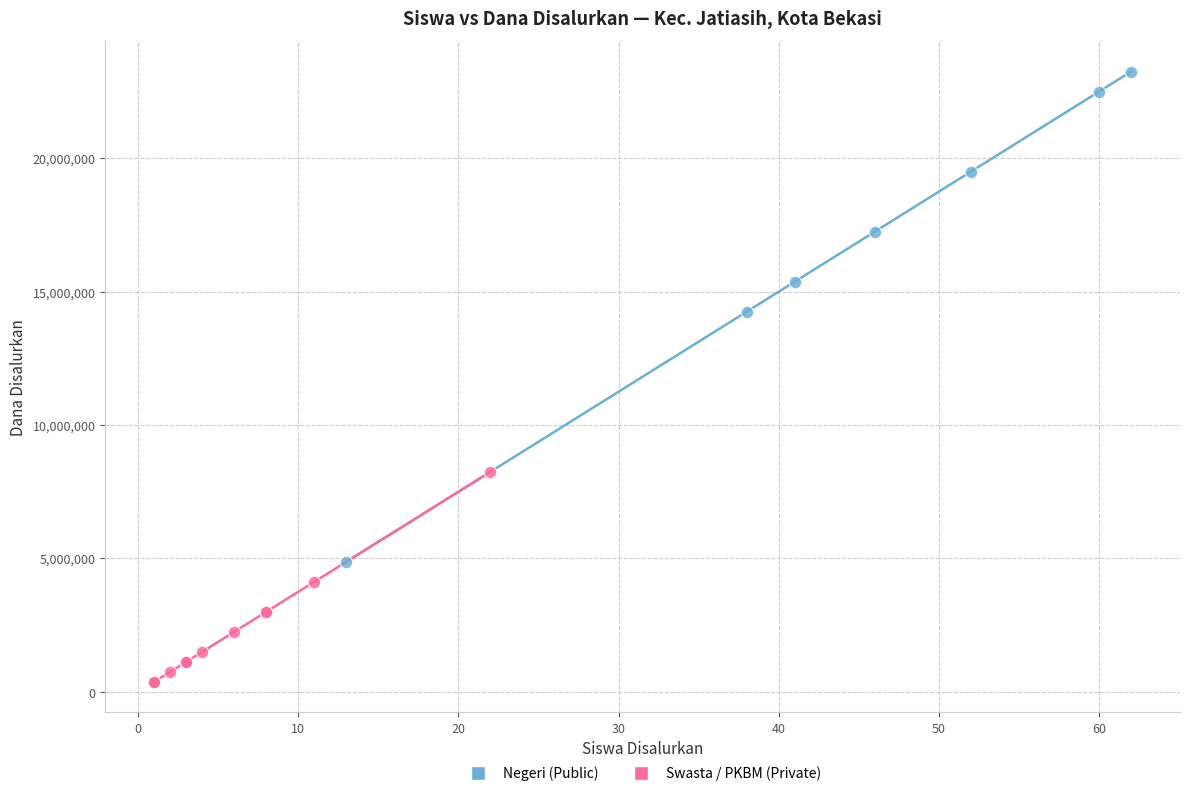

Which series has the largest Y range (max minus min)?

Negeri (Public)